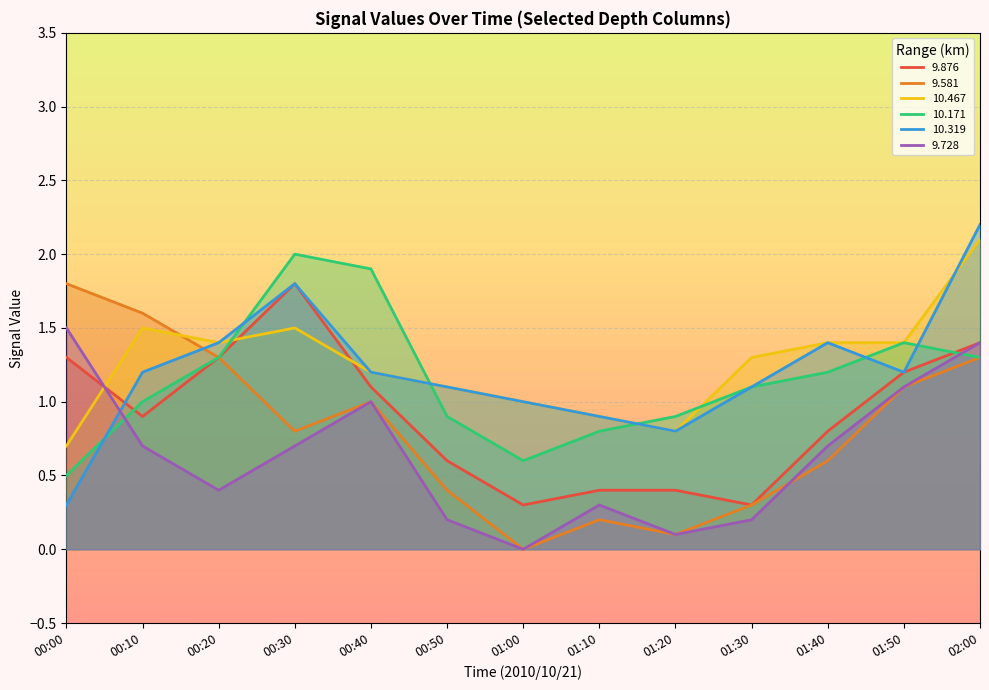

The value of 9.581 at 00:40 is 1.0. True or false?

True